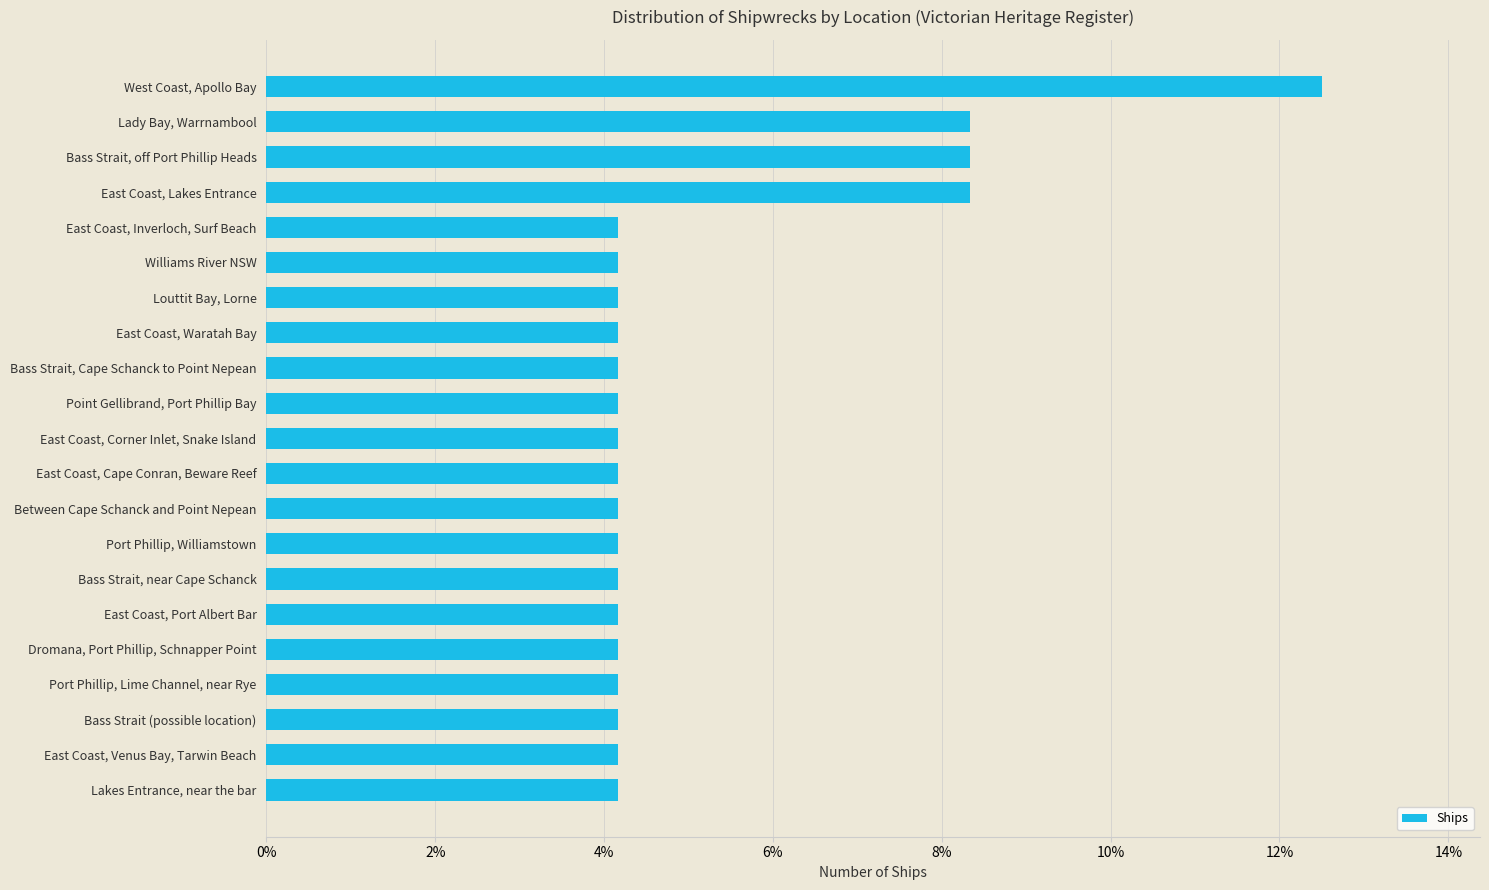

What is the average value?

0.1